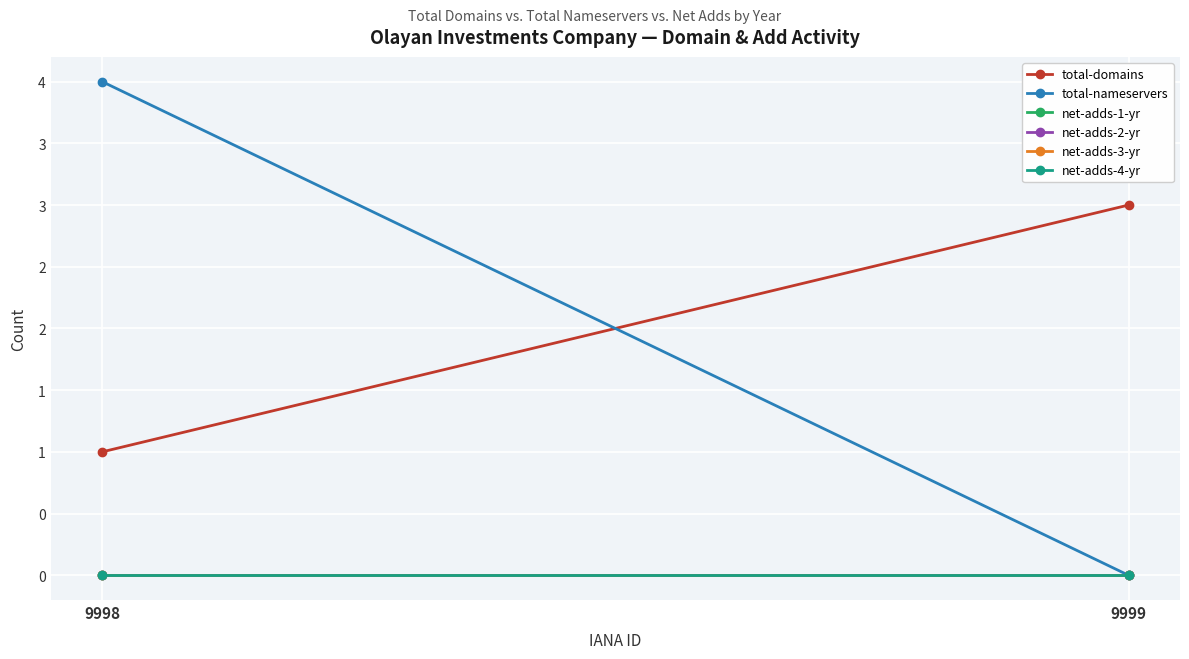

What is the spread (max minus min) of values at 9999?

3